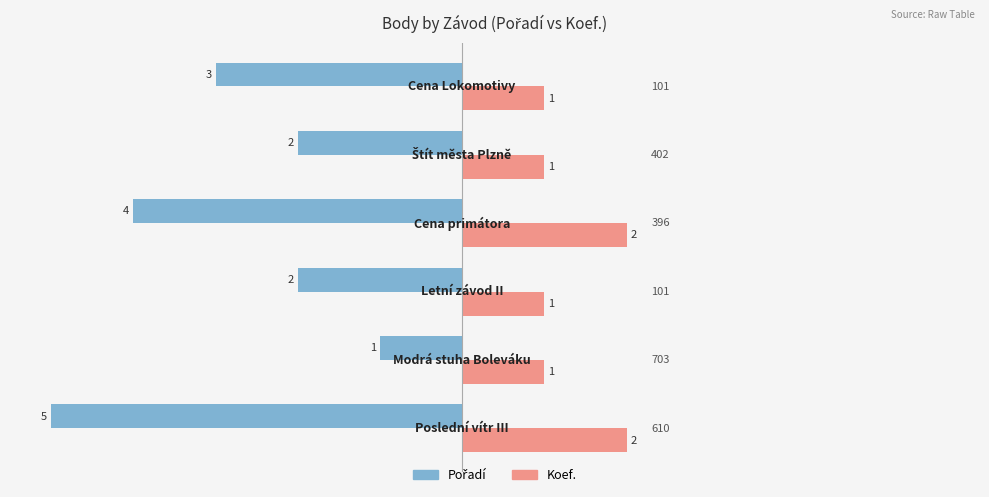

Which series has the largest total across all categories?

Koef.